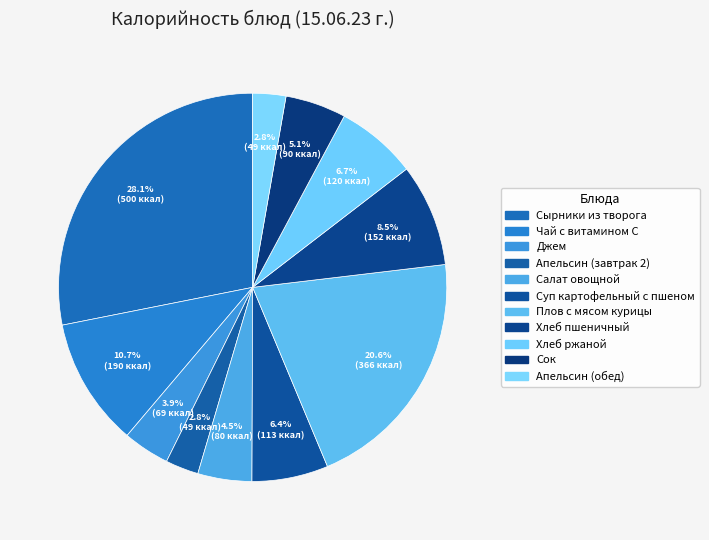

To the nearest percent, what is the average slice percentage?

9%